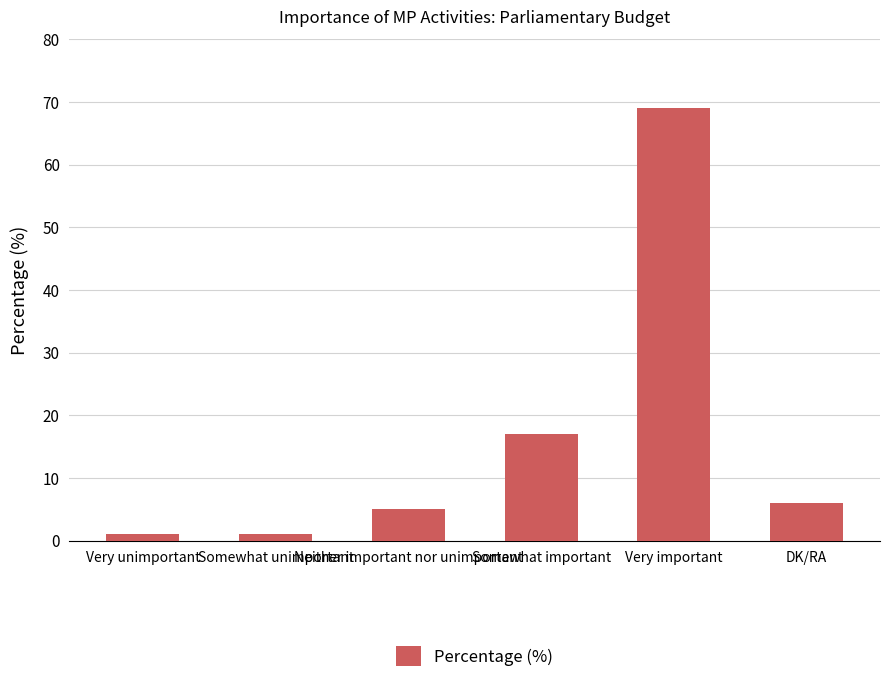

What is the greatest value displayed?

69